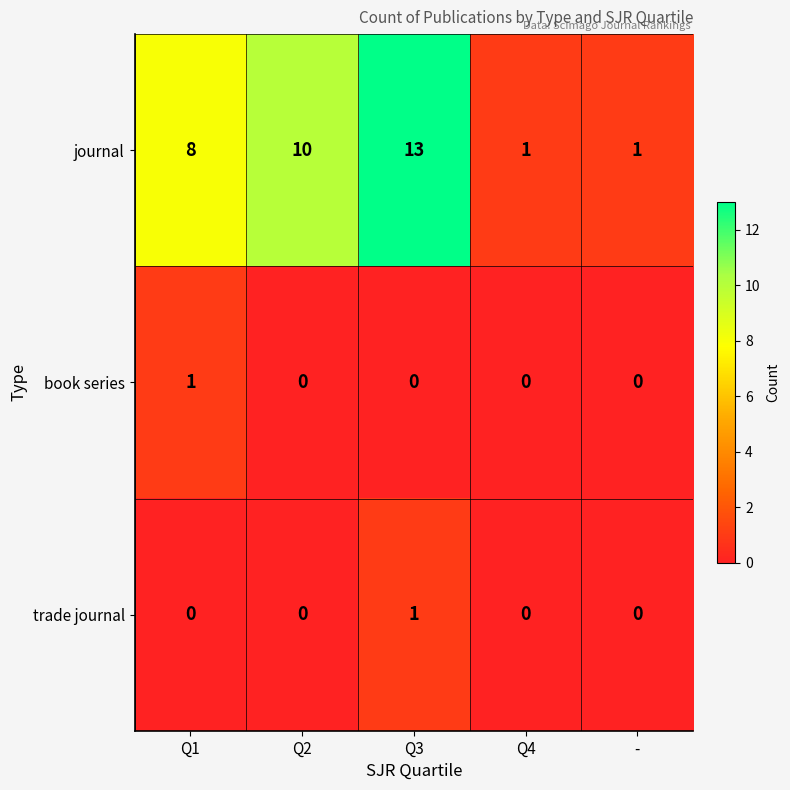

What is the difference between the maximum and minimum values in the journal series?

12